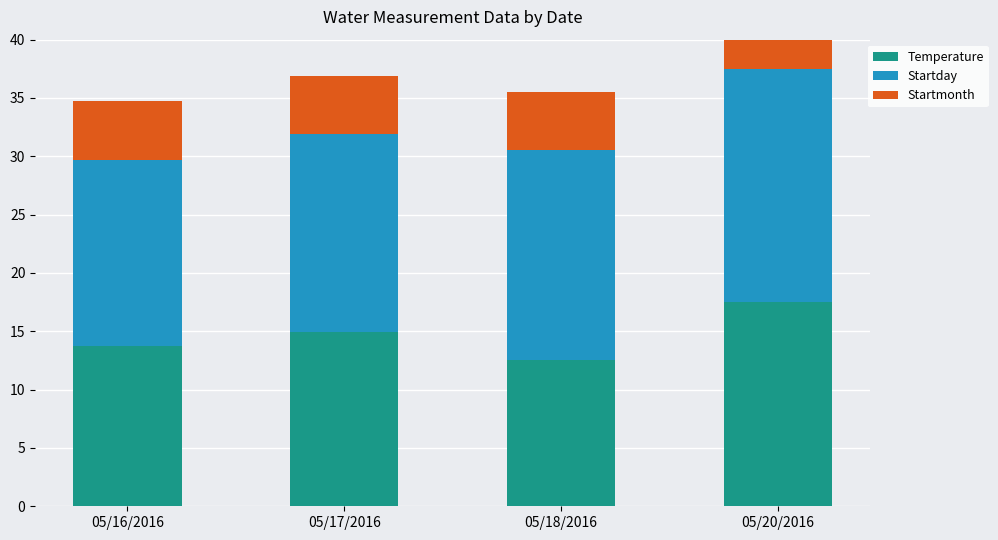

How many data points in Temperature are less than 14?

2